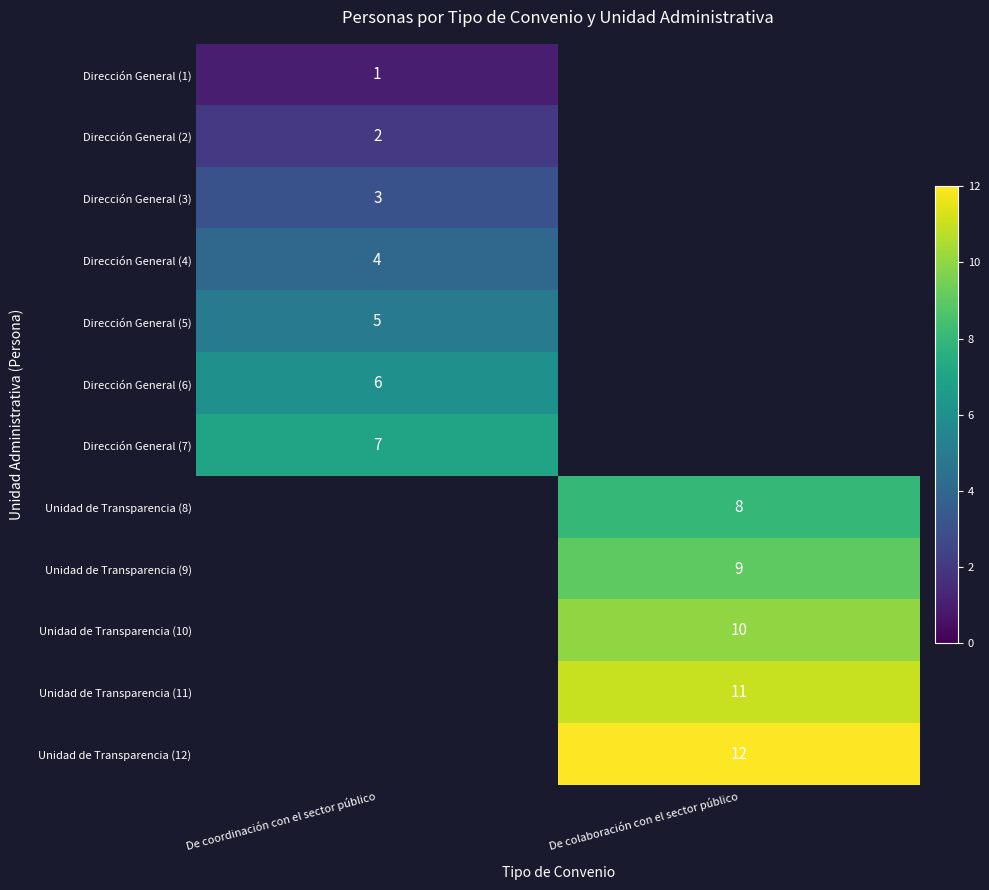

What is the spread (max minus min) of values at De coordinación con el sector público?

6.0